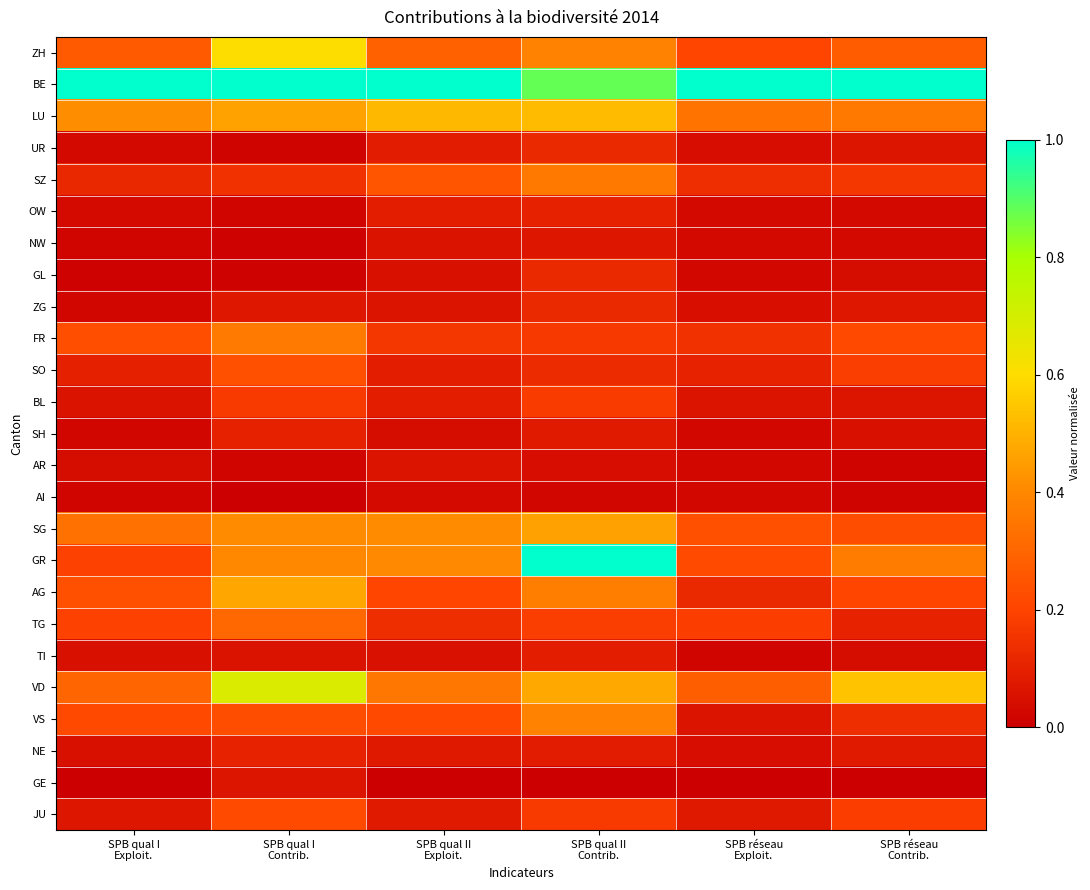

How many distinct data groups are displayed?

25